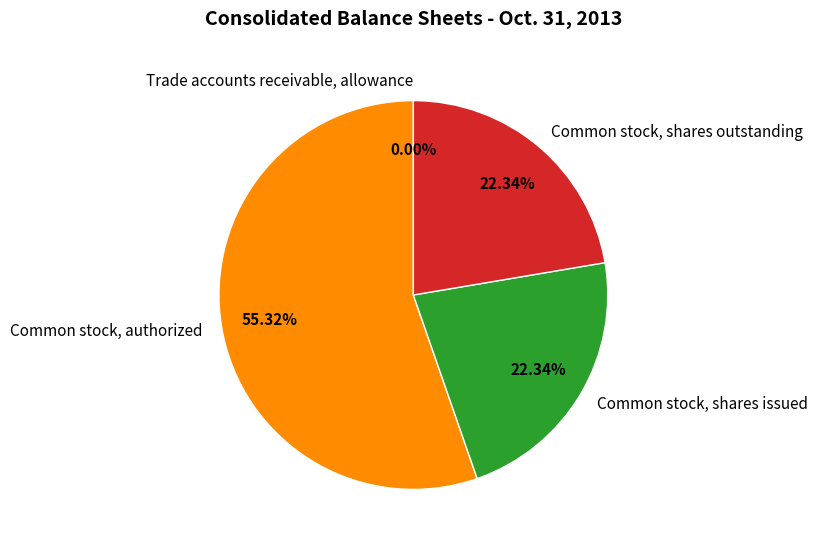

Does any single category account for the majority?

Yes